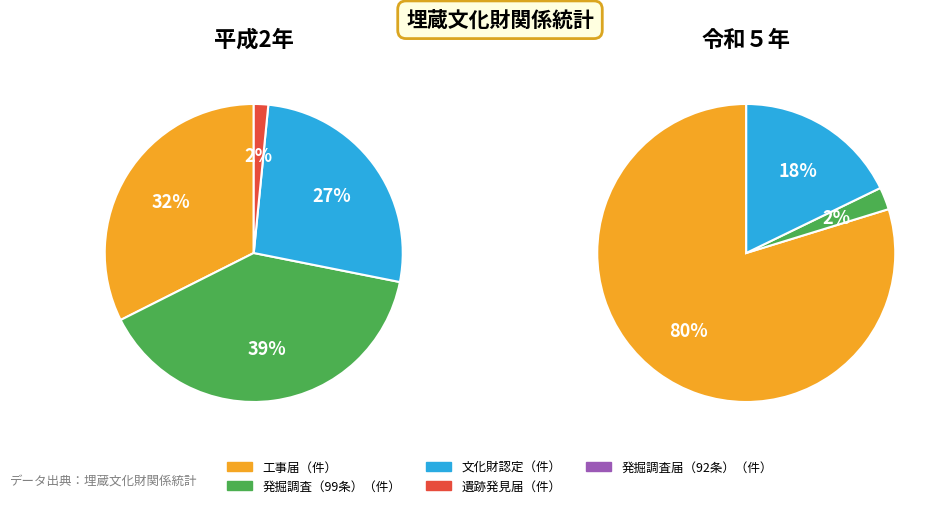

To the nearest percent, what is the average slice percentage?

20%